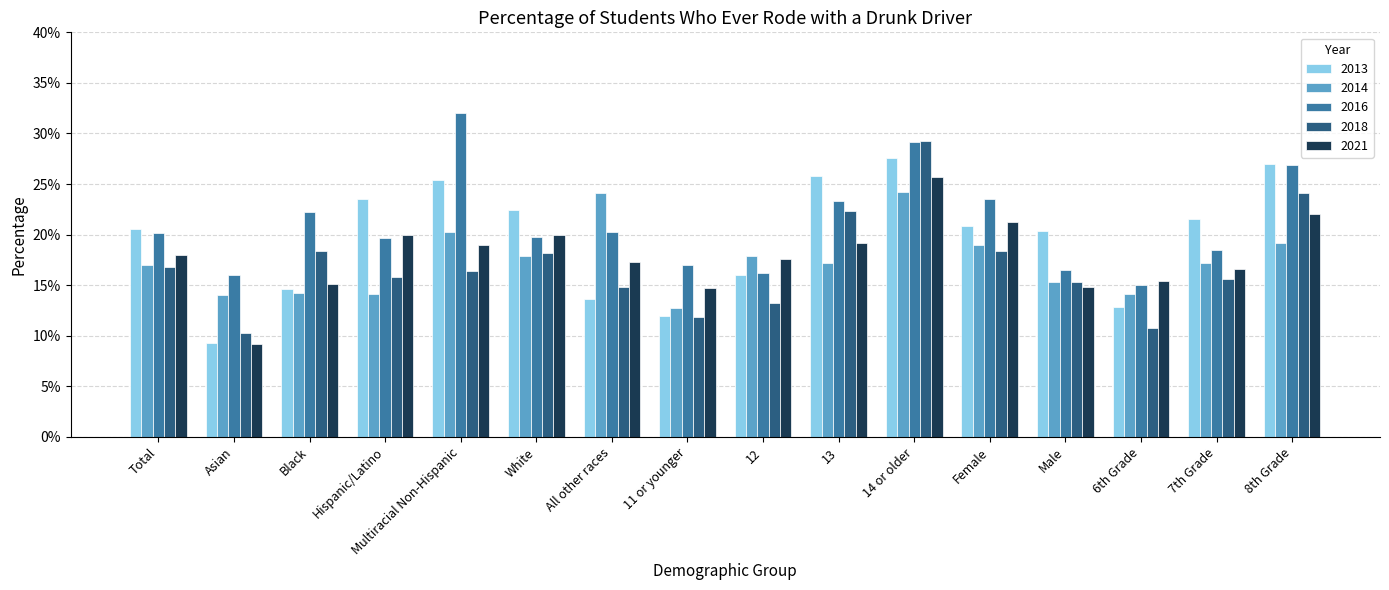

What is the value of the 2016 bar at the 7th from the left?

0.2